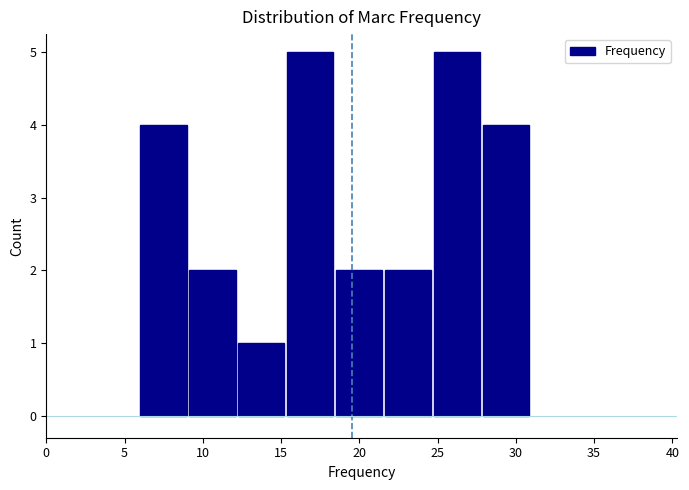

What is the height of the bar covering 12.5 to 15.5 on the x-axis? Neither the bar edges nor the heights are printed on the chart, so give them approximately, as read against the axes.

1